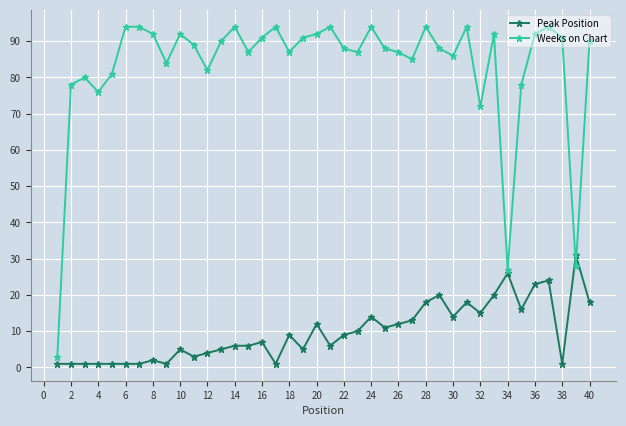

Which series has the largest total across all categories?

Weeks on Chart